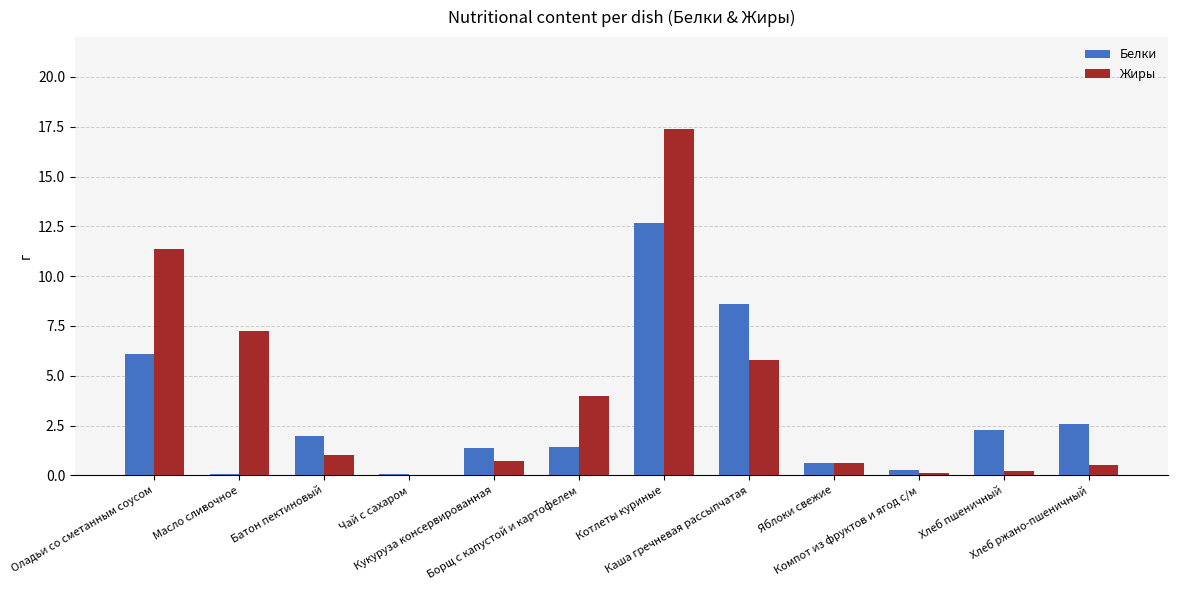

What is the greatest value displayed?

17.4